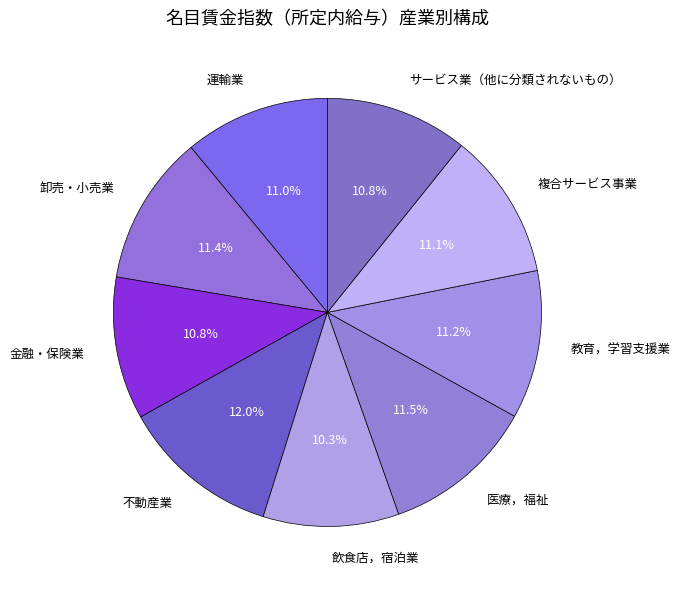

Does 運輸業 represent more than half of the total?

No